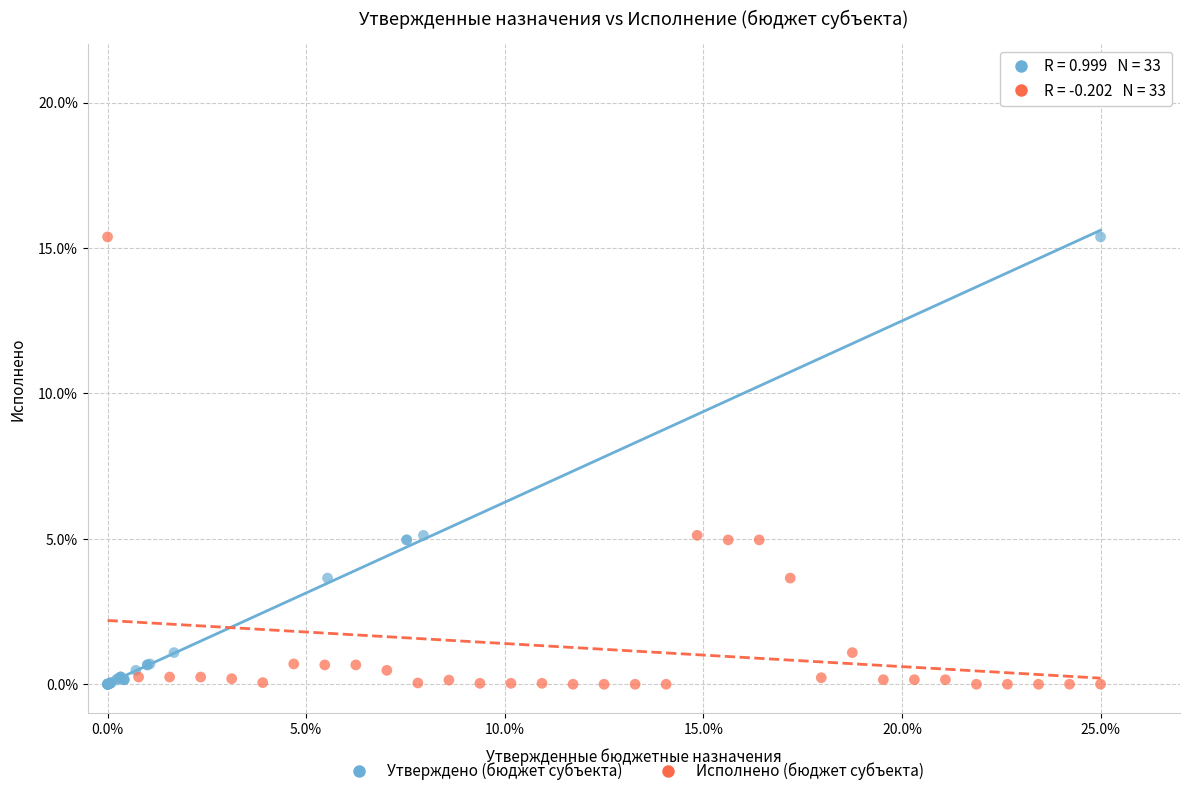

What are all the series names shown in the legend?

Утверждено (бюджет субъекта), Исполнено (бюджет субъекта)